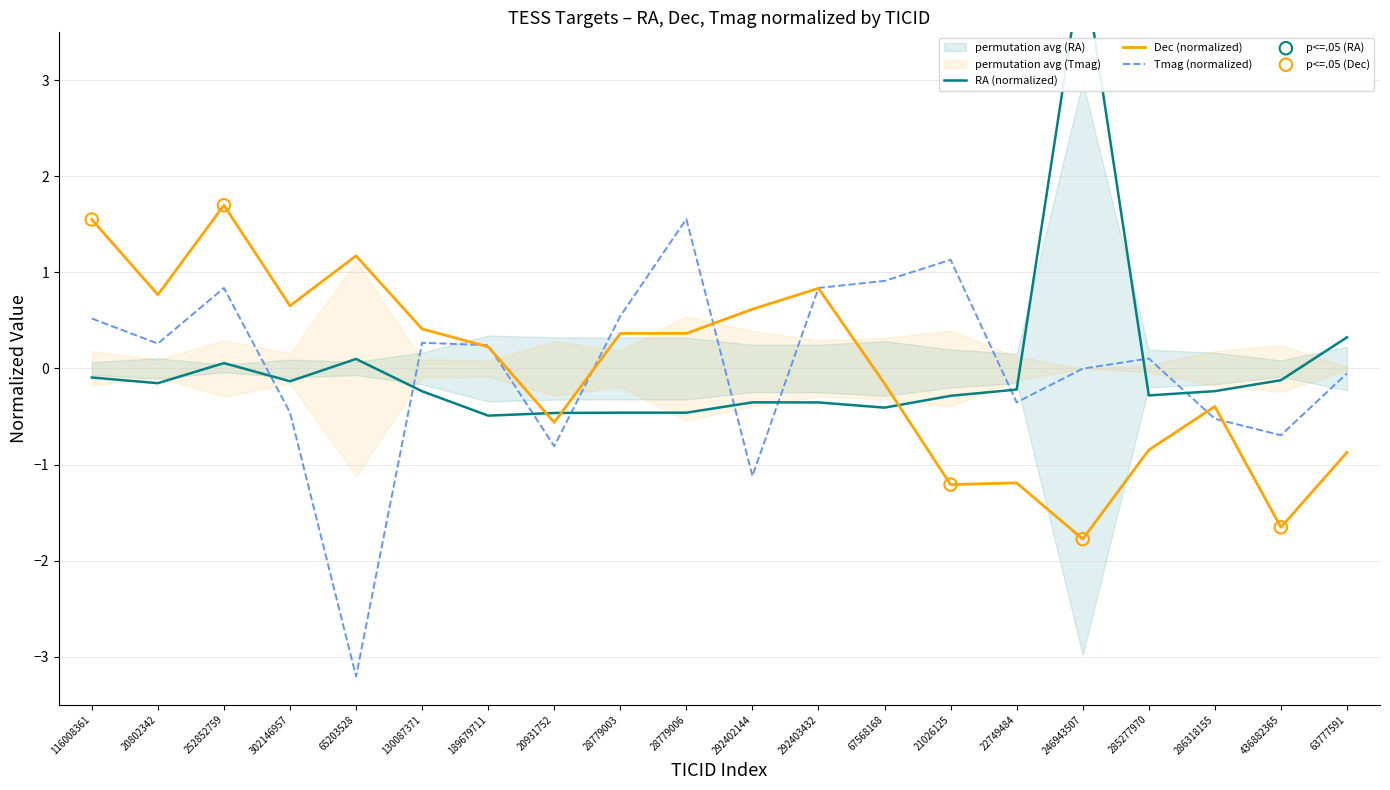

What is the total value across all series at 28779006?

1.5